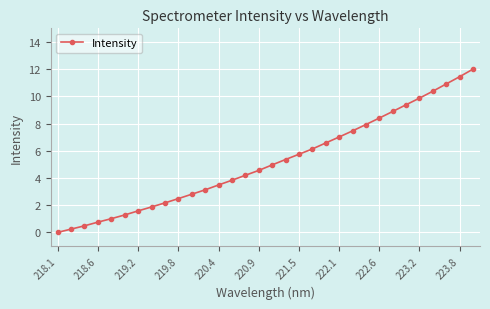

What is the average value?

5.2